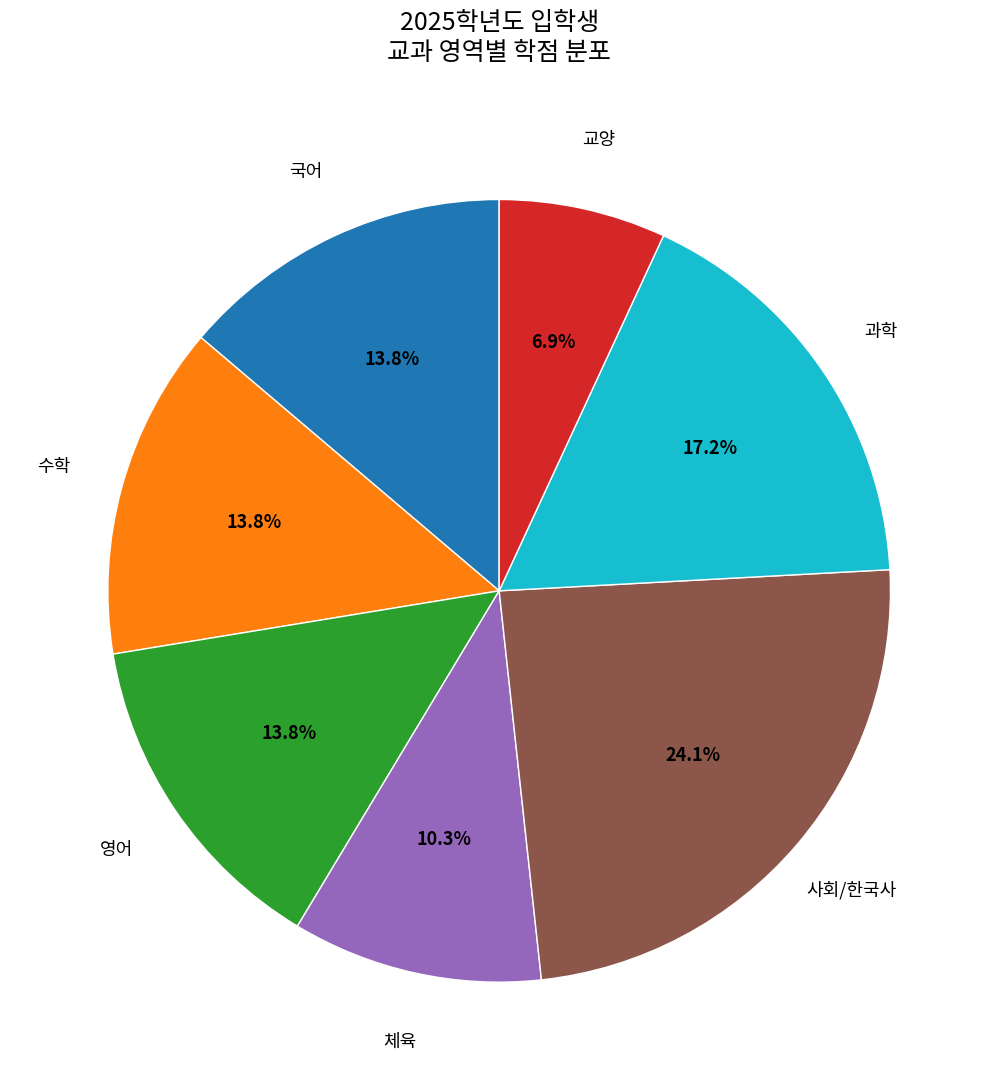

How many slices are in this pie chart?

7